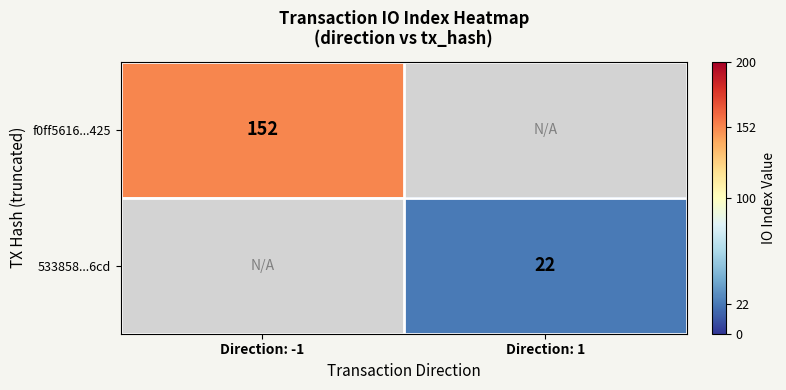

Is the value of f0ff5616...425 at Direction: -1 greater than the value of 533858...6cd at Direction: 1?

Yes